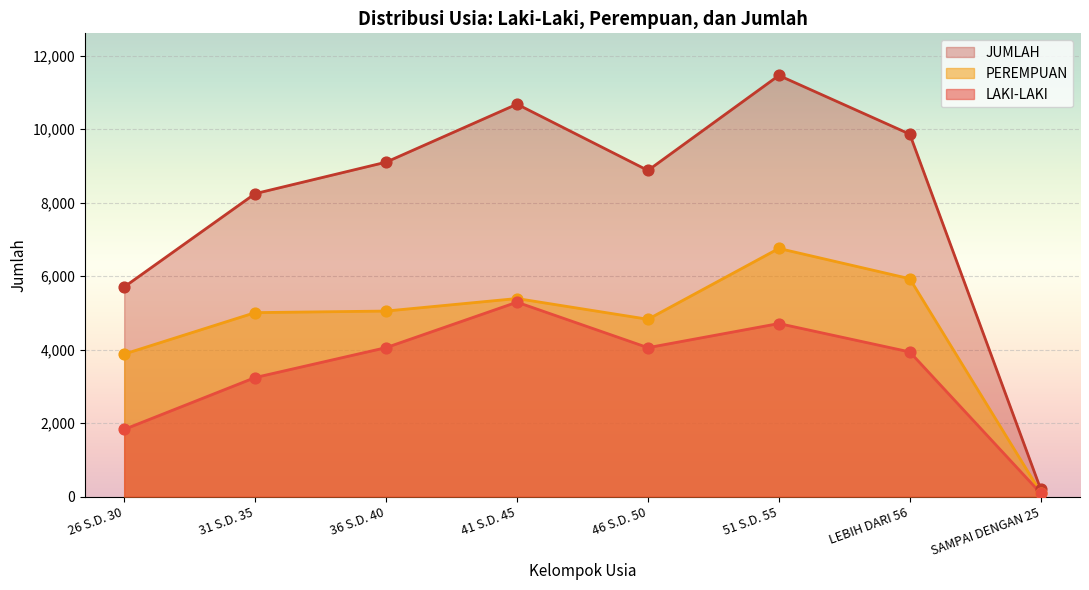

At how many categories does at least one series exceed 2918?

7